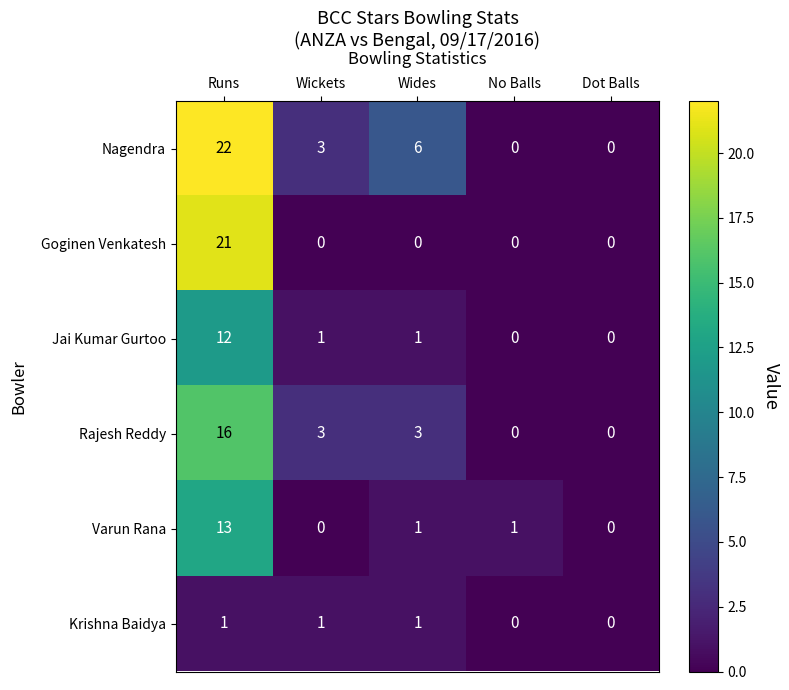

Which category has the highest value across all series?

Runs